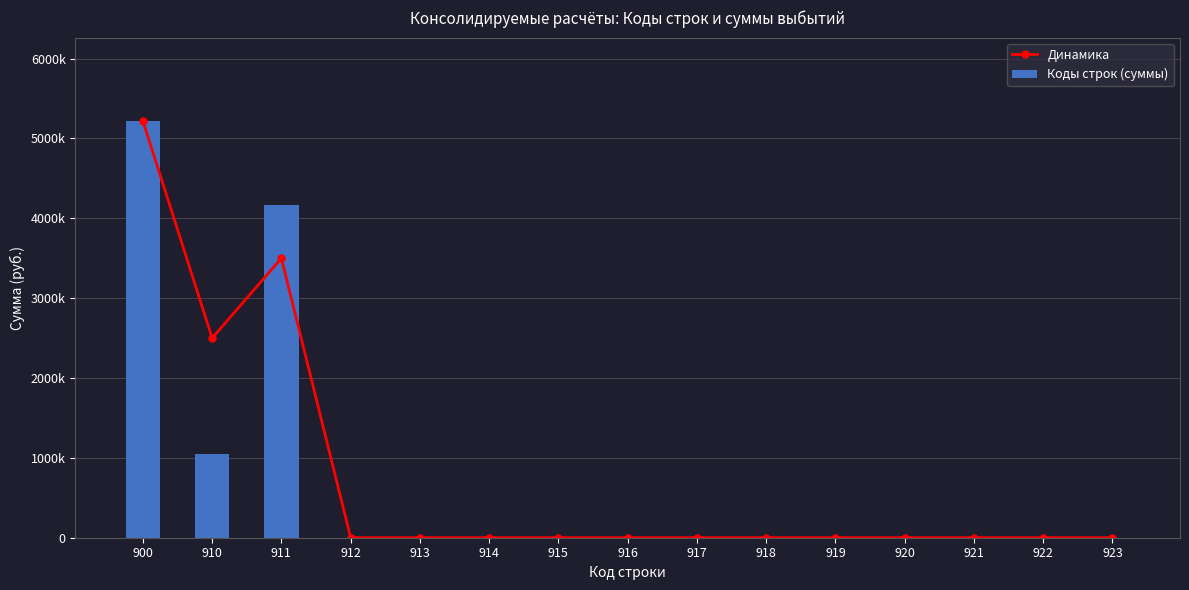

Which series has the widest spread of values?

Динамика